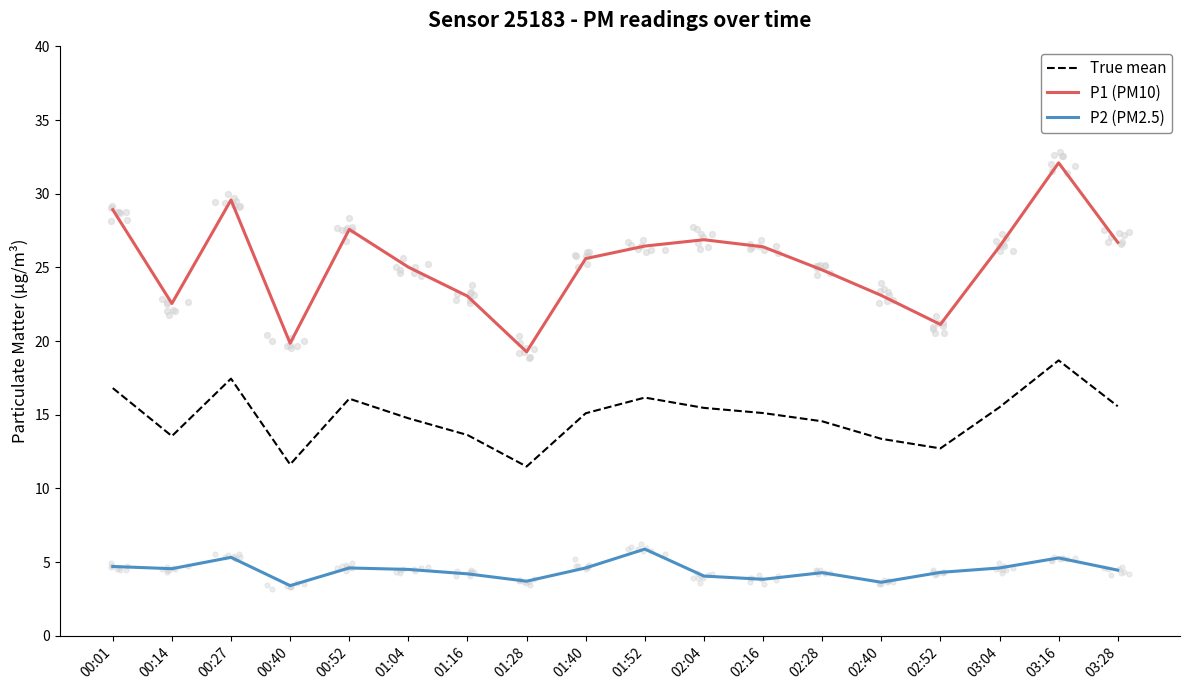

Which series has the largest Y range (max minus min)?

P1 (PM10)